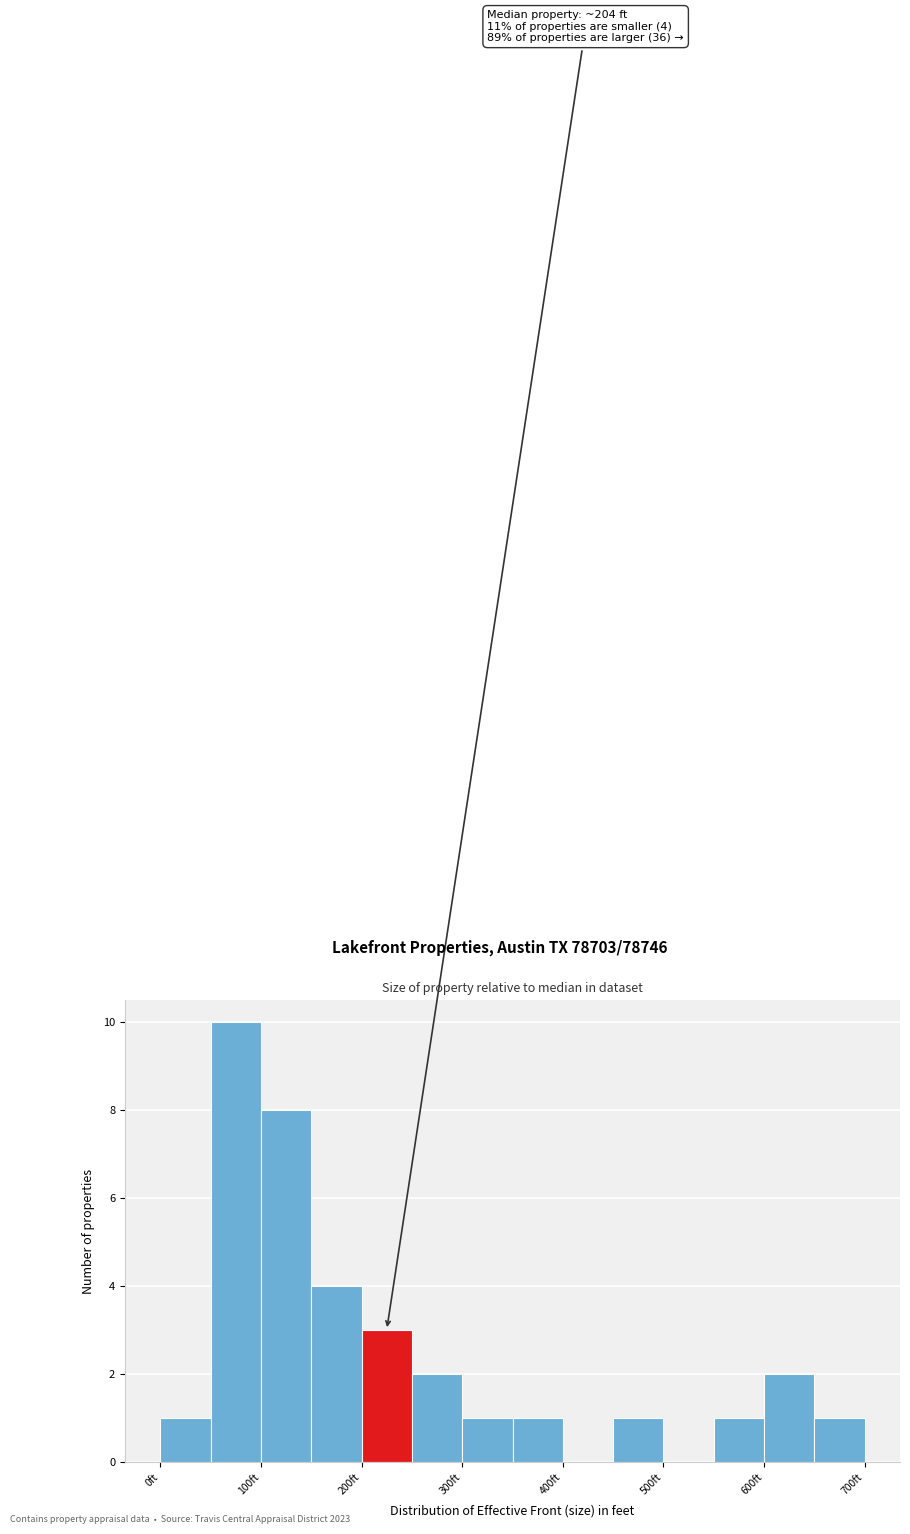

Over which range of the x-axis is the bar tallest?

50 to 100